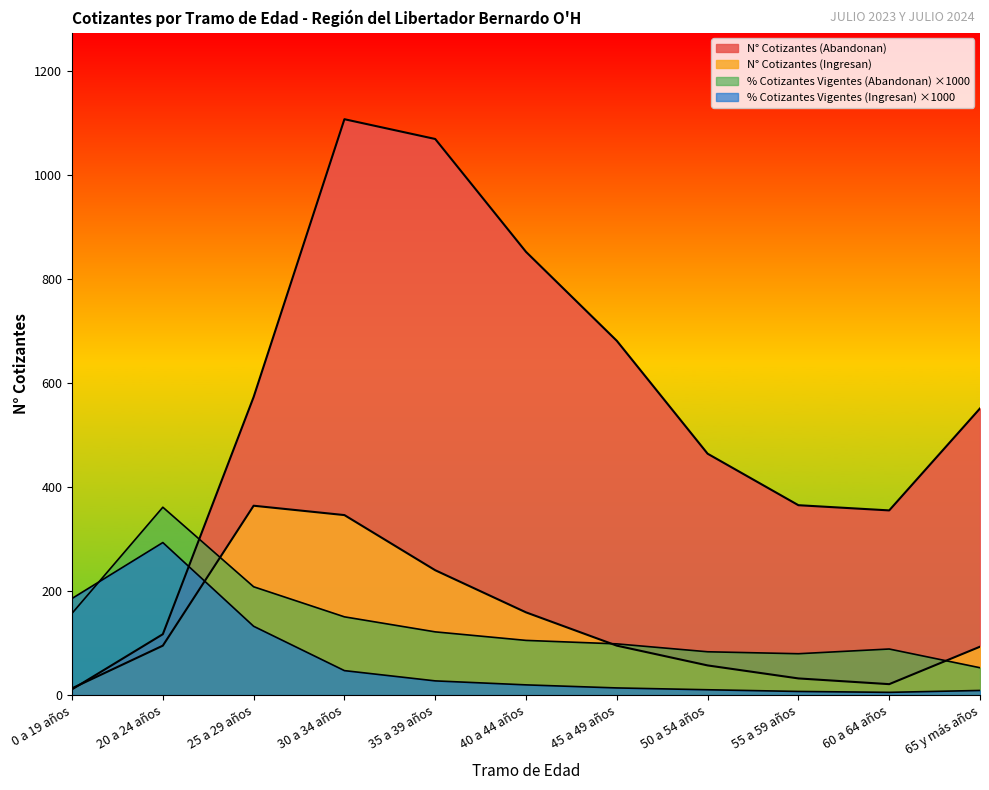

What is the approximate value of % Cotizantes Vigentes (Abandonan) at 45 a 49 años?

98.4